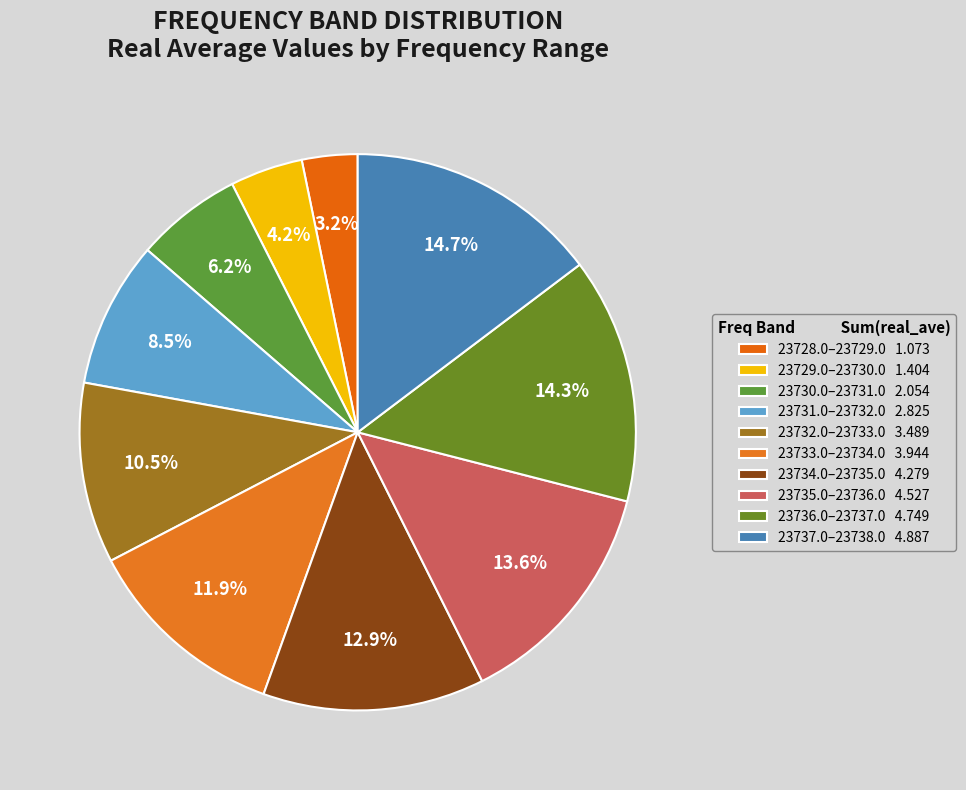

What is the smallest slice in the pie chart?

23728.0–23729.0 1.073